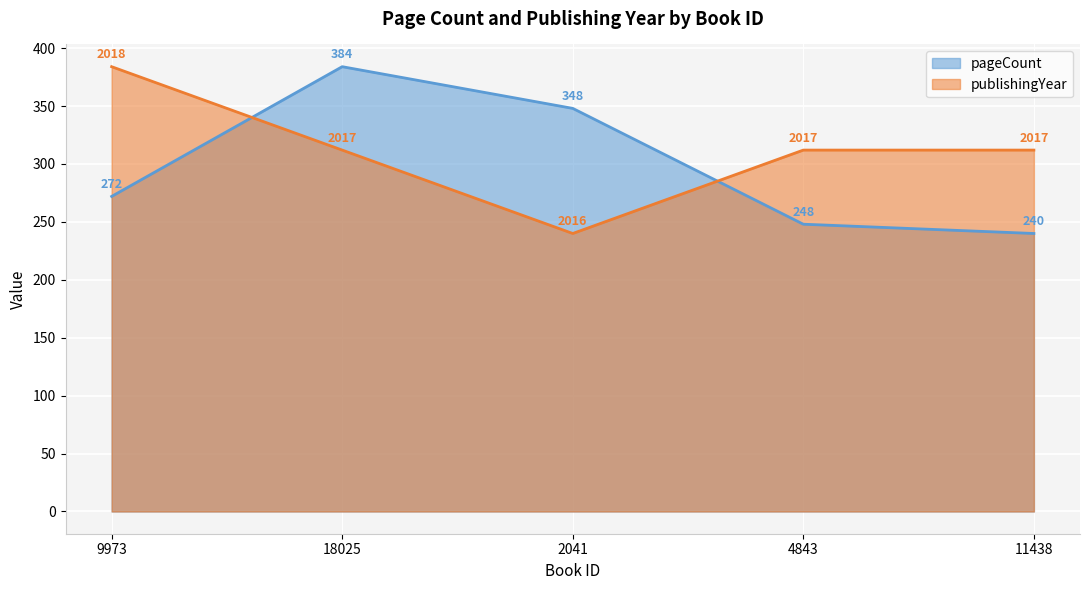

Does the chart display data point markers on the line(s)?

No